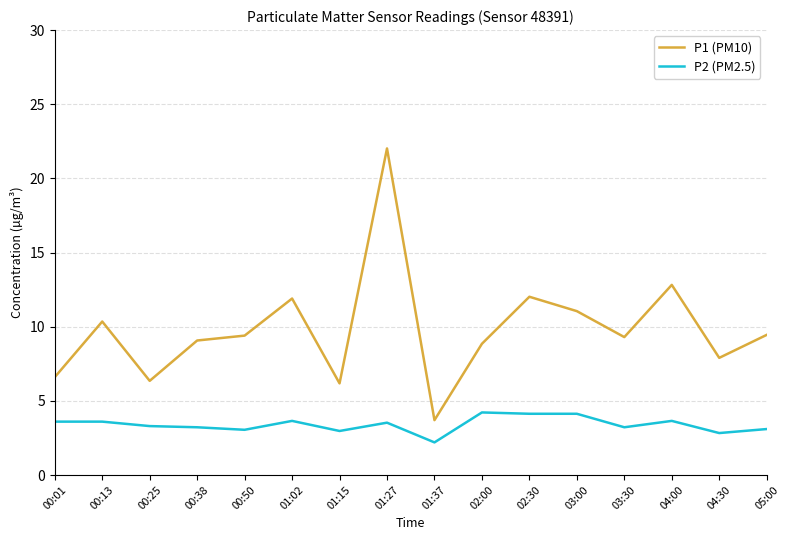

Rank the series at 03:00 from lowest to highest value.

P2 (PM2.5), P1 (PM10)